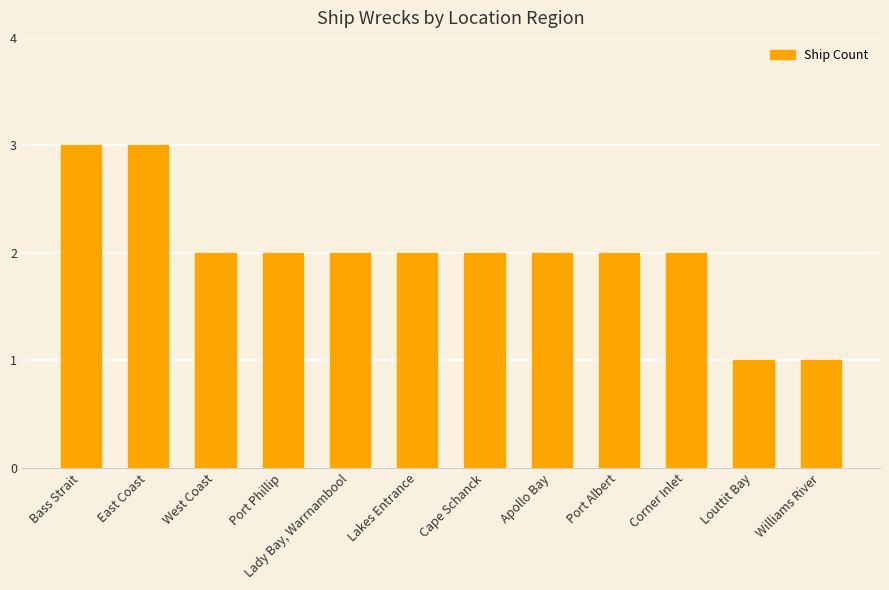

What is the difference between the maximum and minimum values?

2